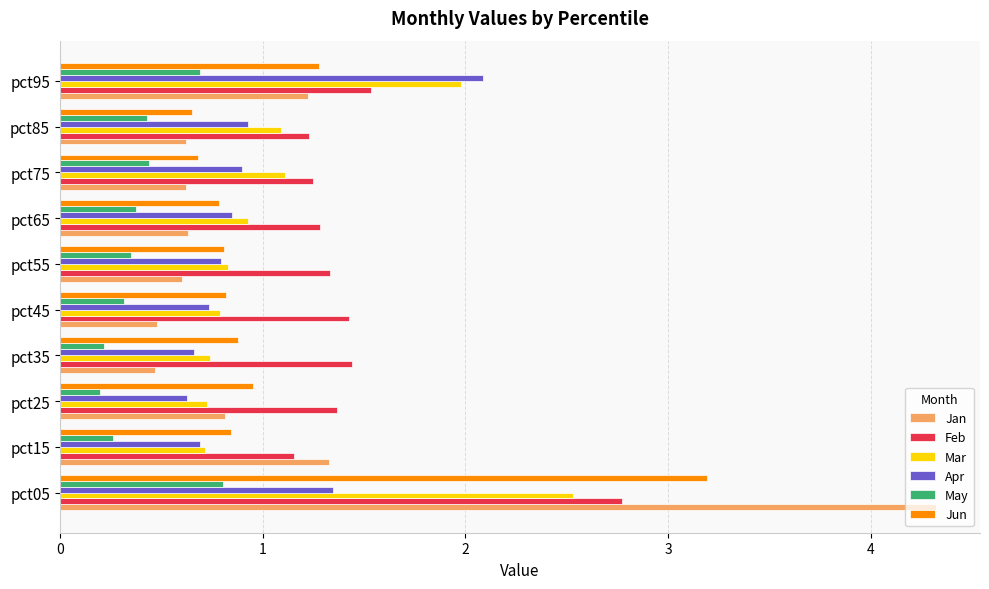

What is the sum of all Feb values?

14.8